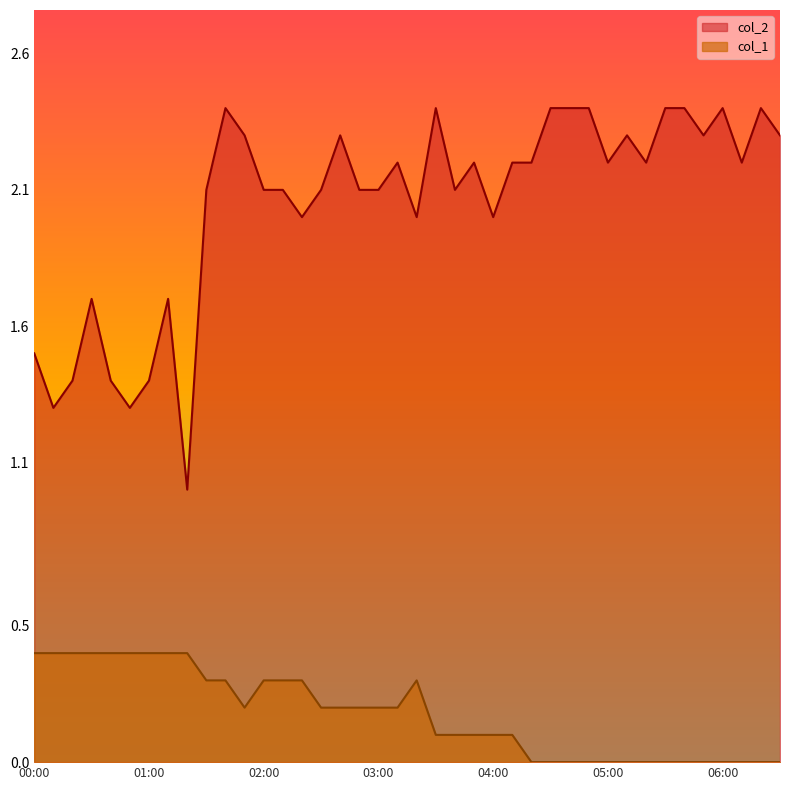

At which category does the chart reach its peak across all series?

01:40